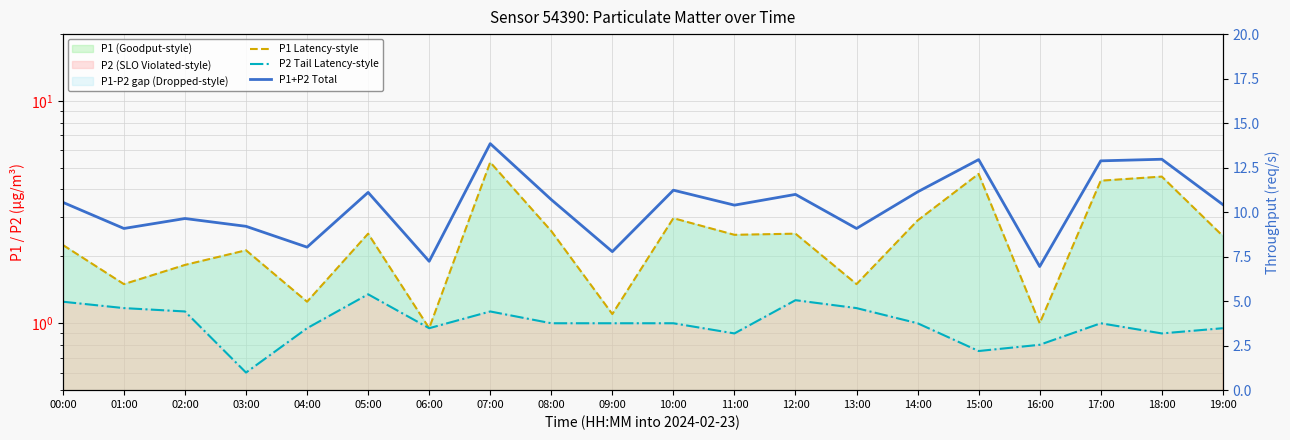

The P1 Latency-style series shows 0.5 at 06:00. True or false?

False